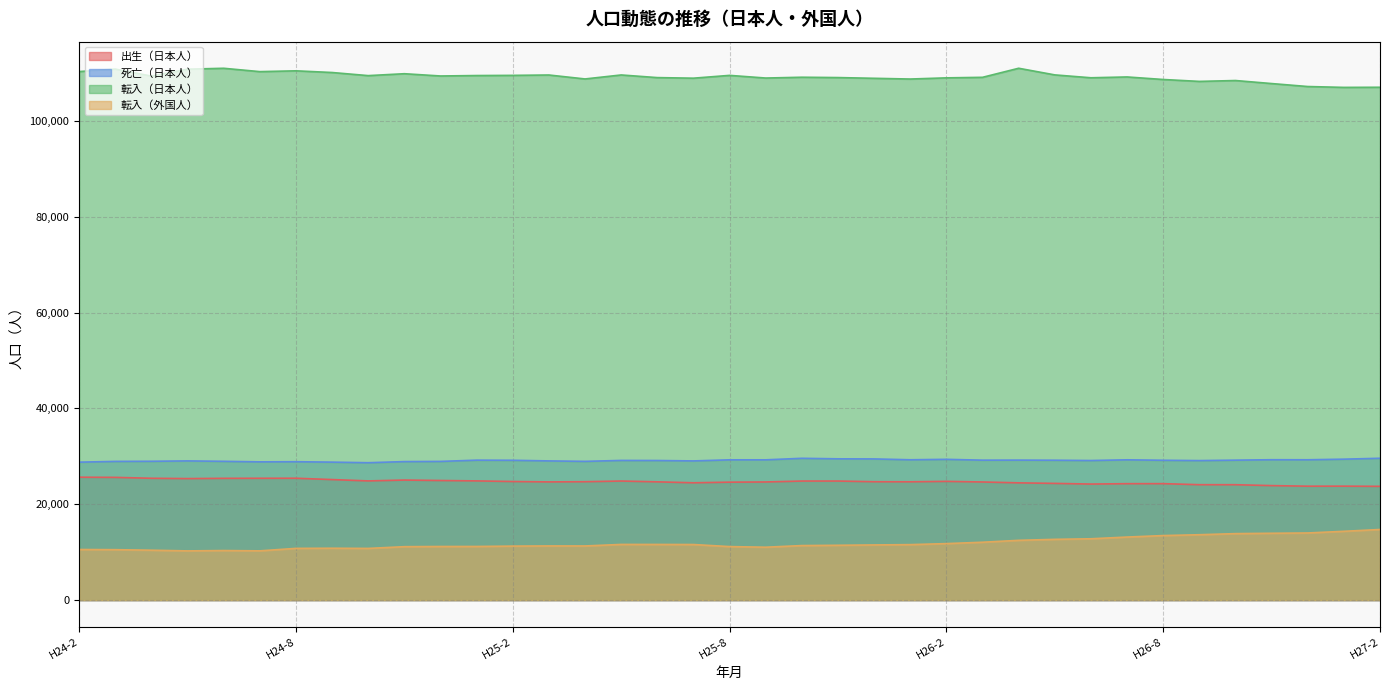

At which category is the sum across all series the highest?

H26-4